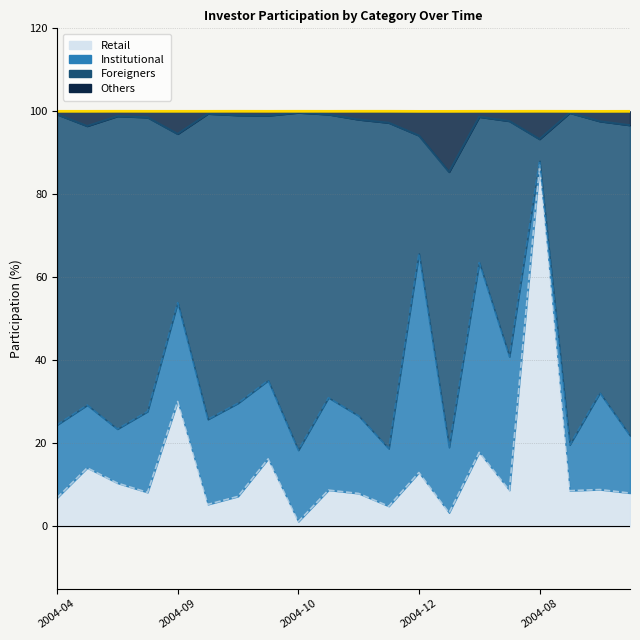

Between 2004-11 and 2005-01, which is larger?

2005-01